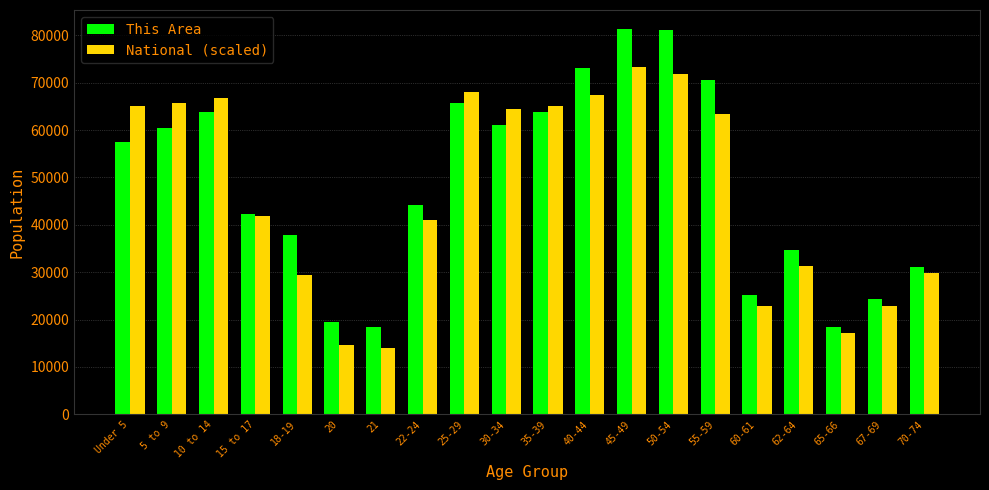

Does the chart contain stacked bars?

No